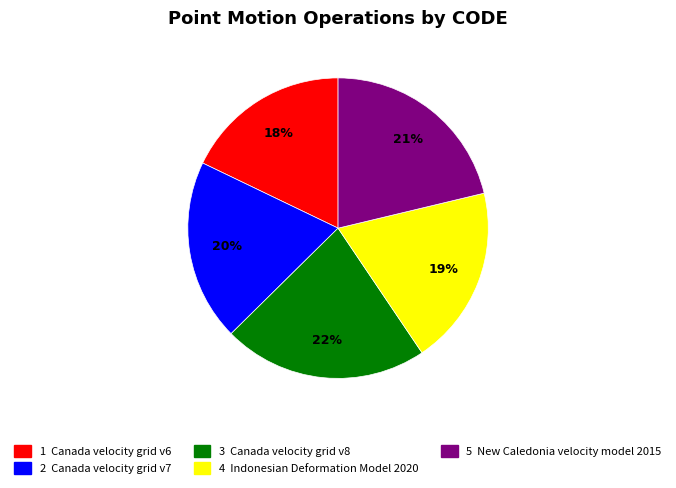

To the nearest percent, what is the average slice percentage?

20%